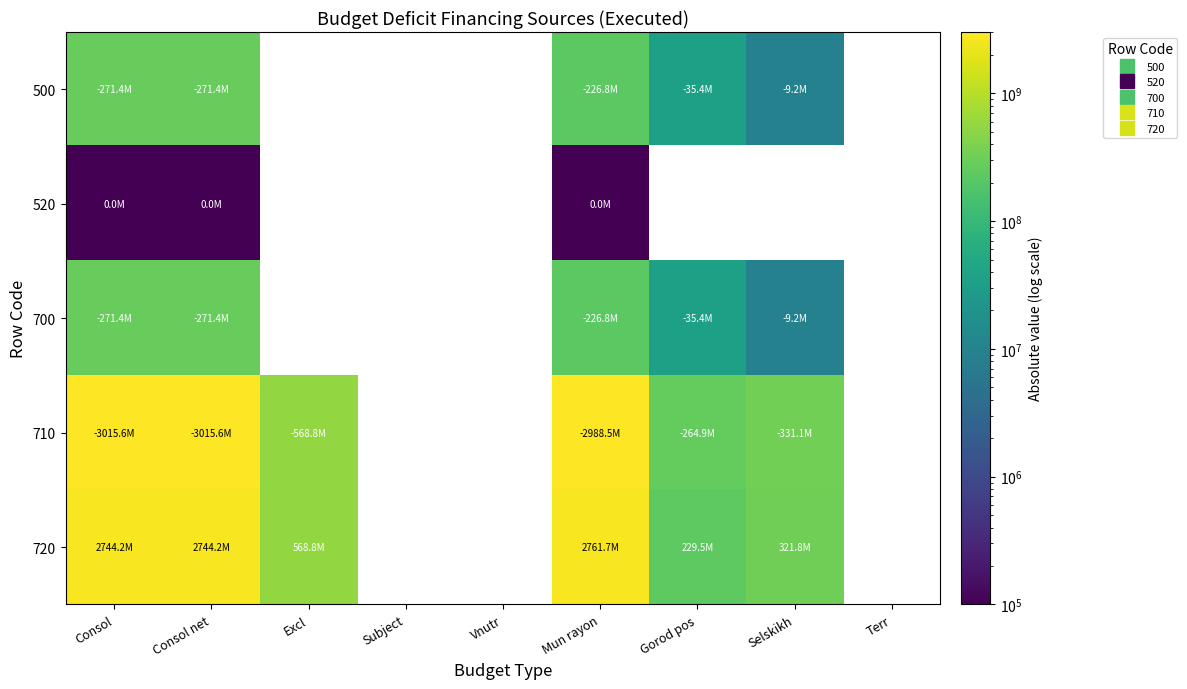

The value of 700 at Selskikh is 9237431.4. True or false?

True